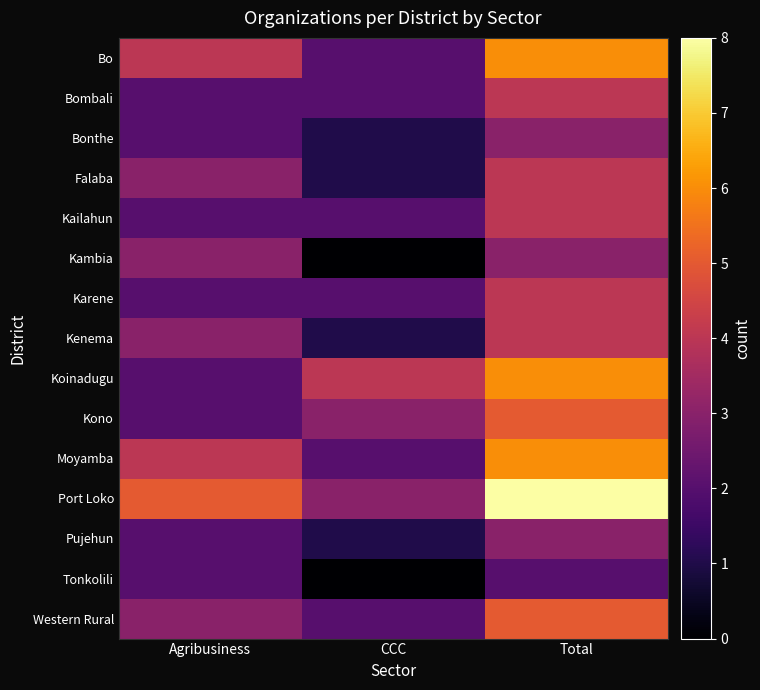

Between Agribusiness and Total, which series saw the biggest shift?

Koinadugu